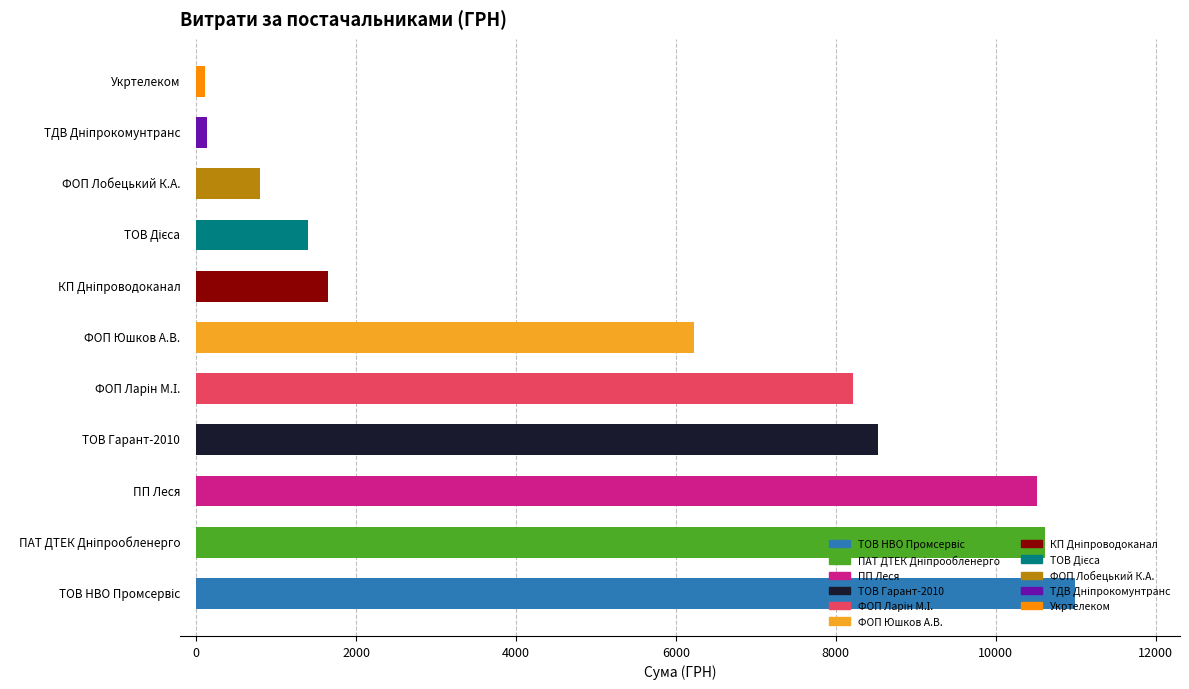

What is the average value?

5379.0